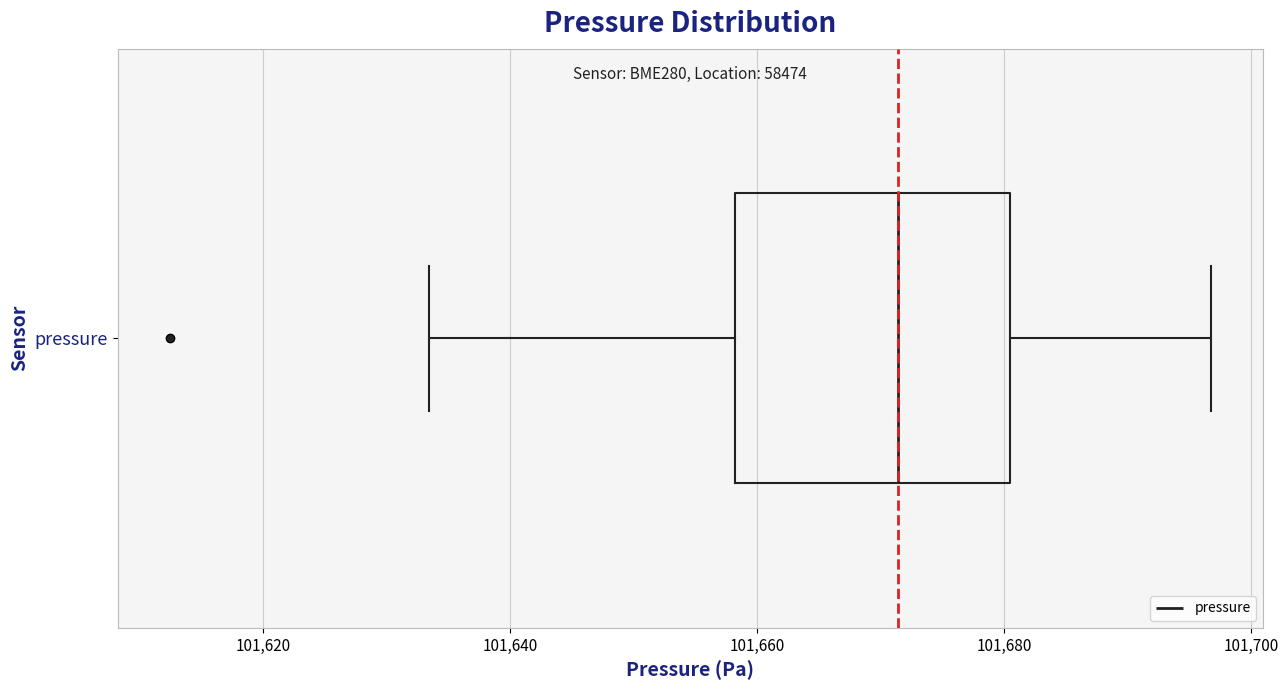

Read this box plot against the x-axis: the position of the median line, the range covered by the box, and the ends of both whiskers. The values are not printed on the chart, so give them approximately, as read against the axis.

median 101672, box 101658 to 101680, whiskers 101634 to 101696